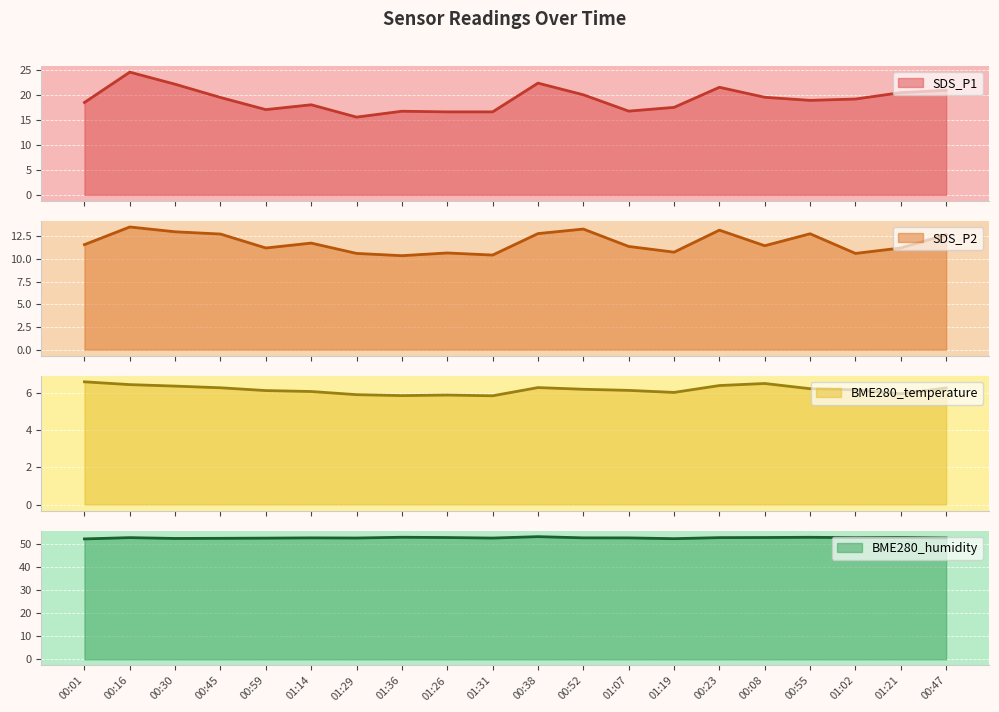

True or false: SDS_P2 and BME280_humidity cross at least once.

False